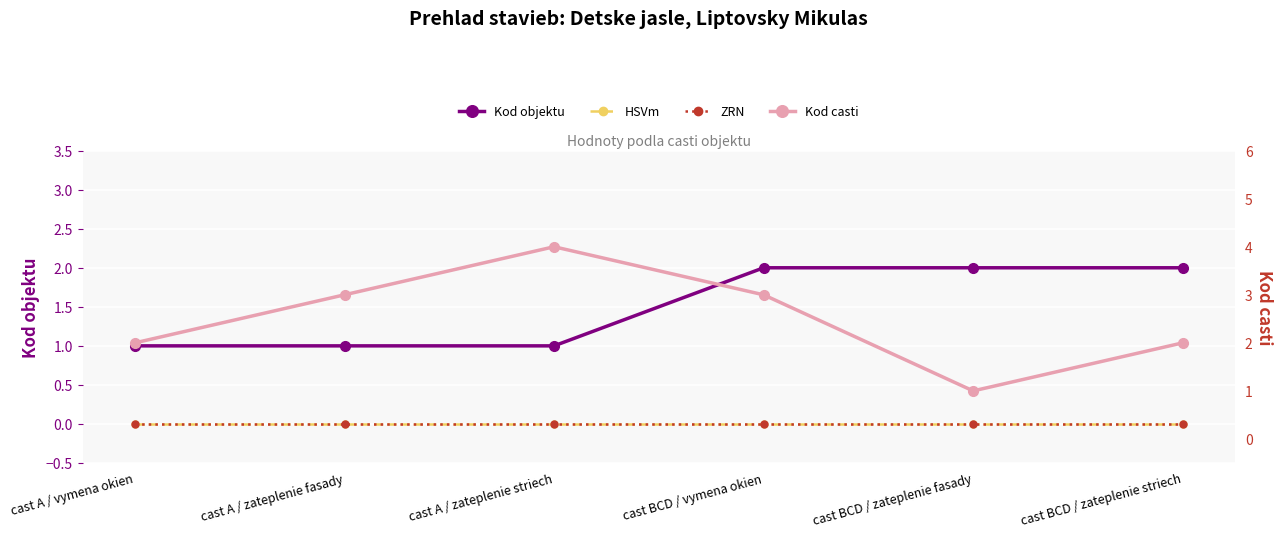

What are all the series names shown in the legend?

Kod objektu, HSVm, ZRN, Kod casti